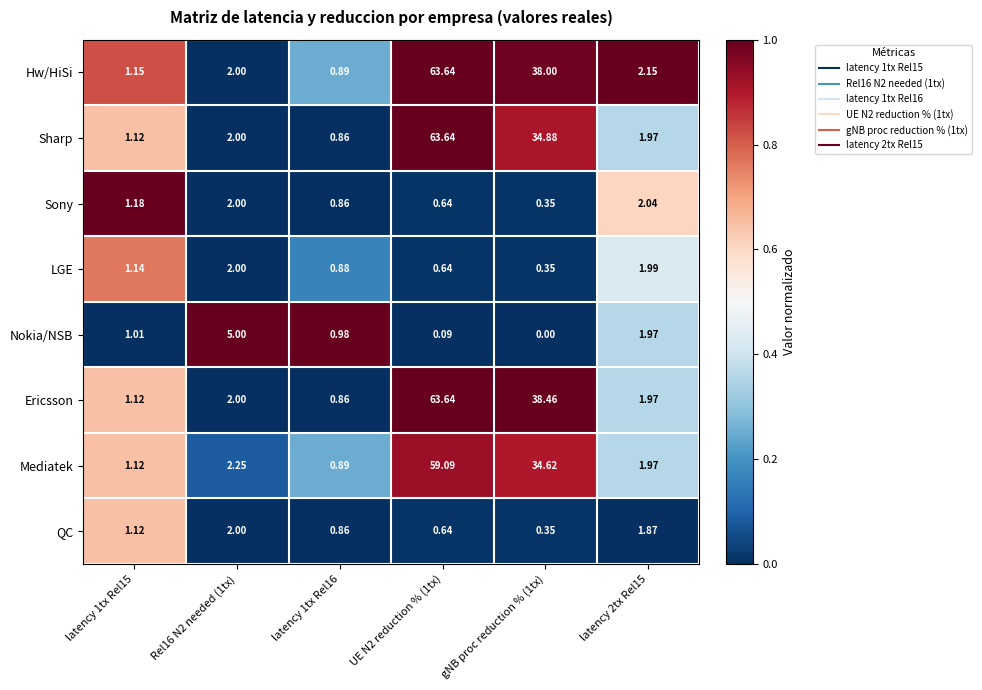

What is the total value across all series at gNB proc reduction % (1tx)?

147.0